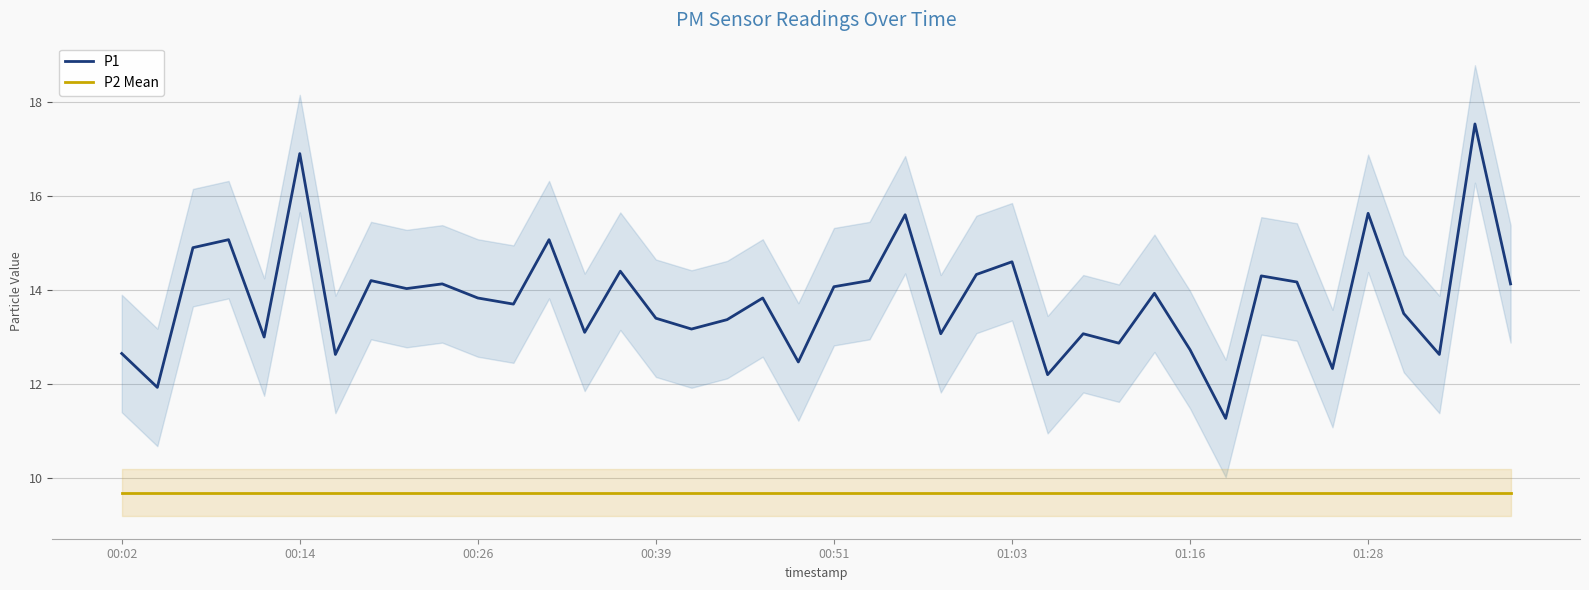

How many lines are shown in the chart?

2